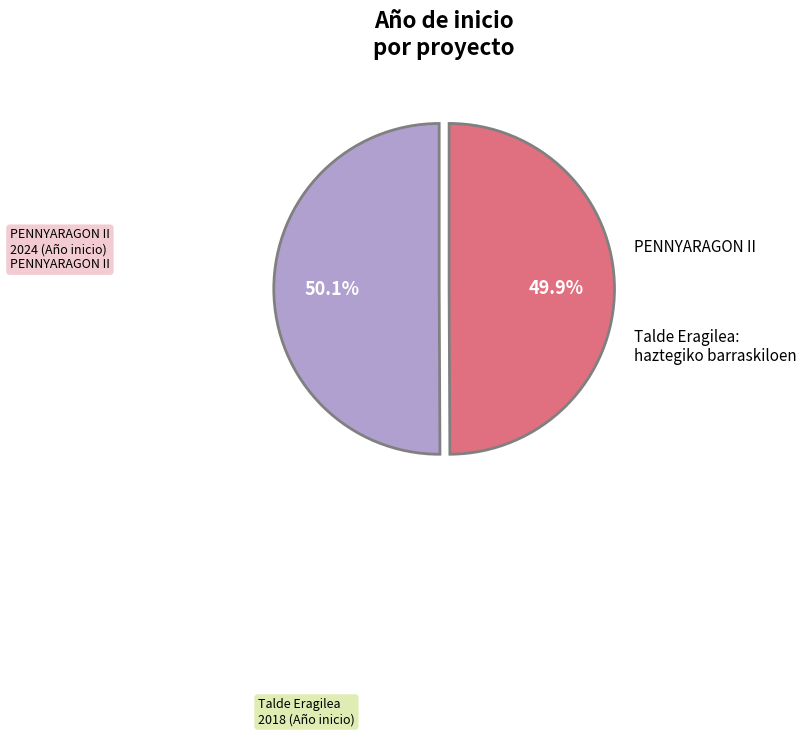

Is there any slice that represents more than half of the pie?

Yes